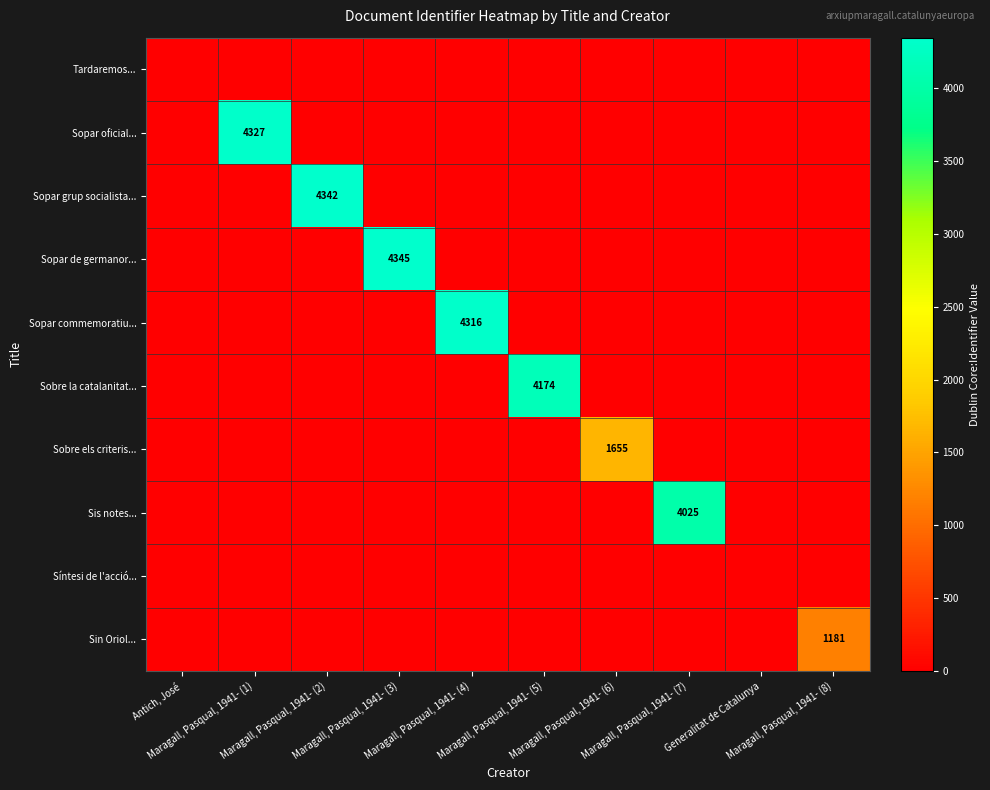

What is the difference between the maximum and second lowest values in the Sopar commemoratiu... series?

4316